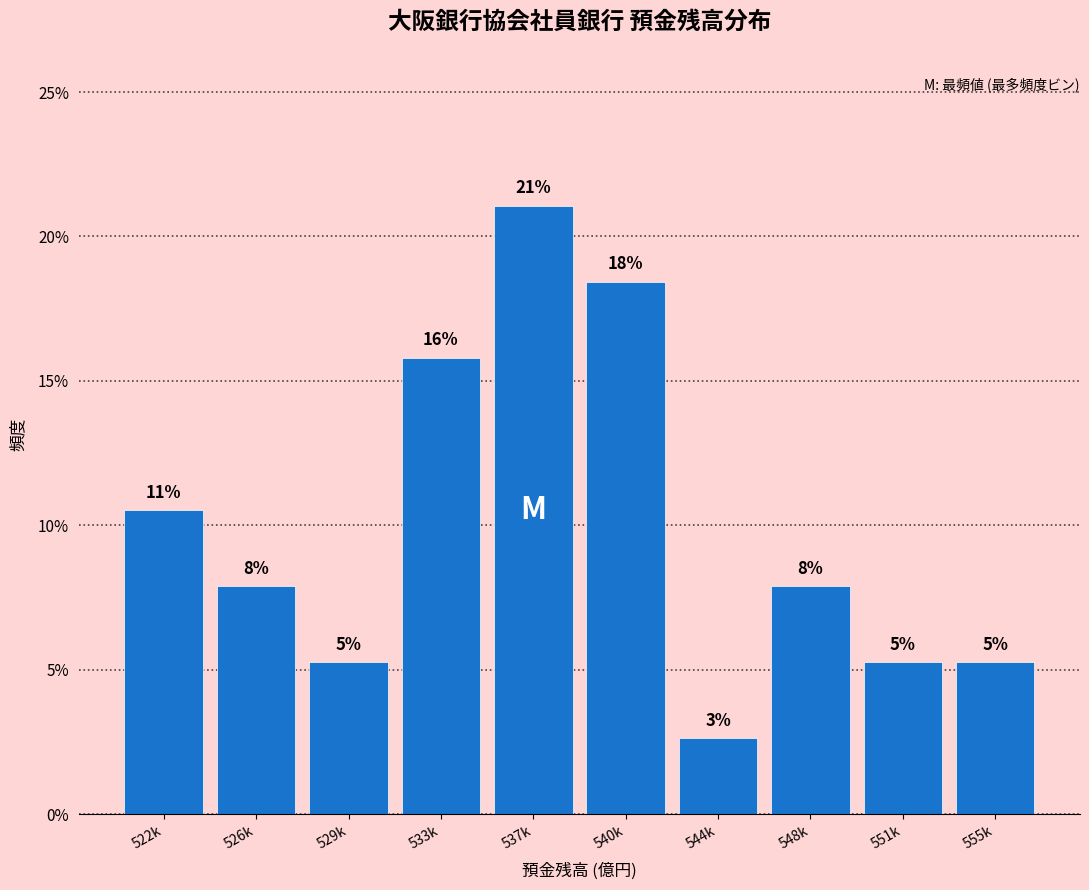

How many bars are there in total?

10